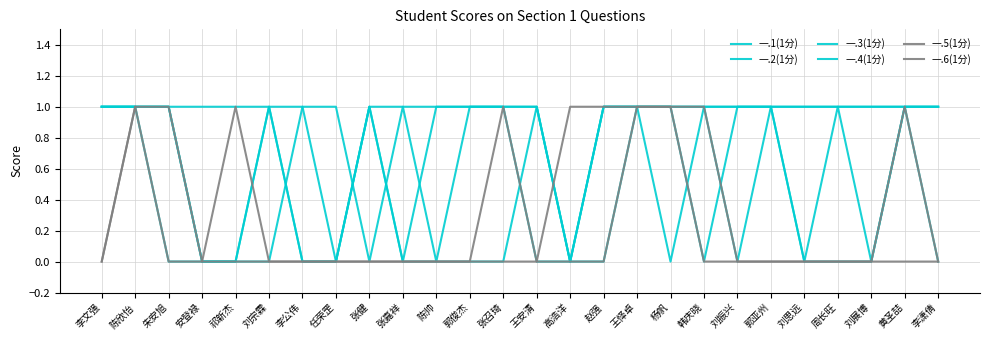

Count the number of data series in this chart.

6